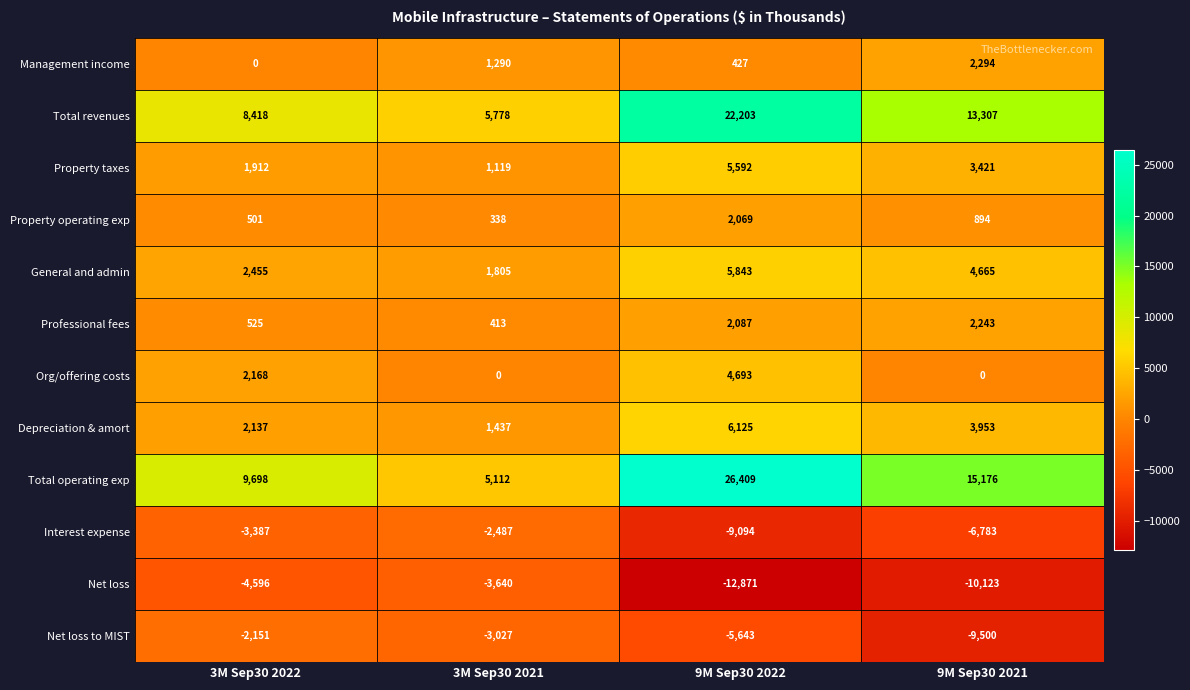

What is the difference between the highest and lowest values at 9M Sep30 2022?

39280